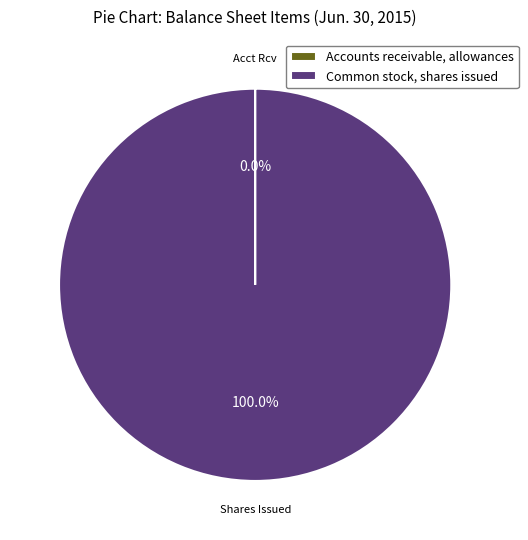

What is the largest slice in the pie chart?

Common stock, shares issued